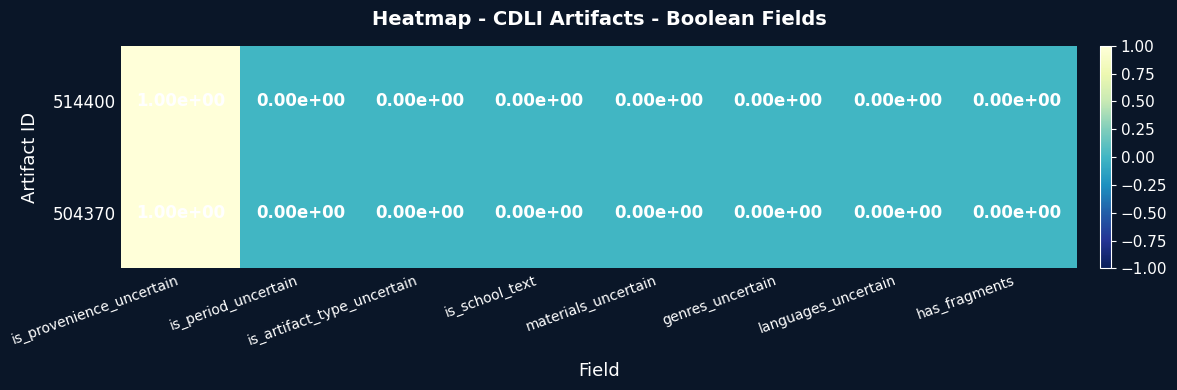

At which label does 514400 reach its peak?

is_provenience_uncertain